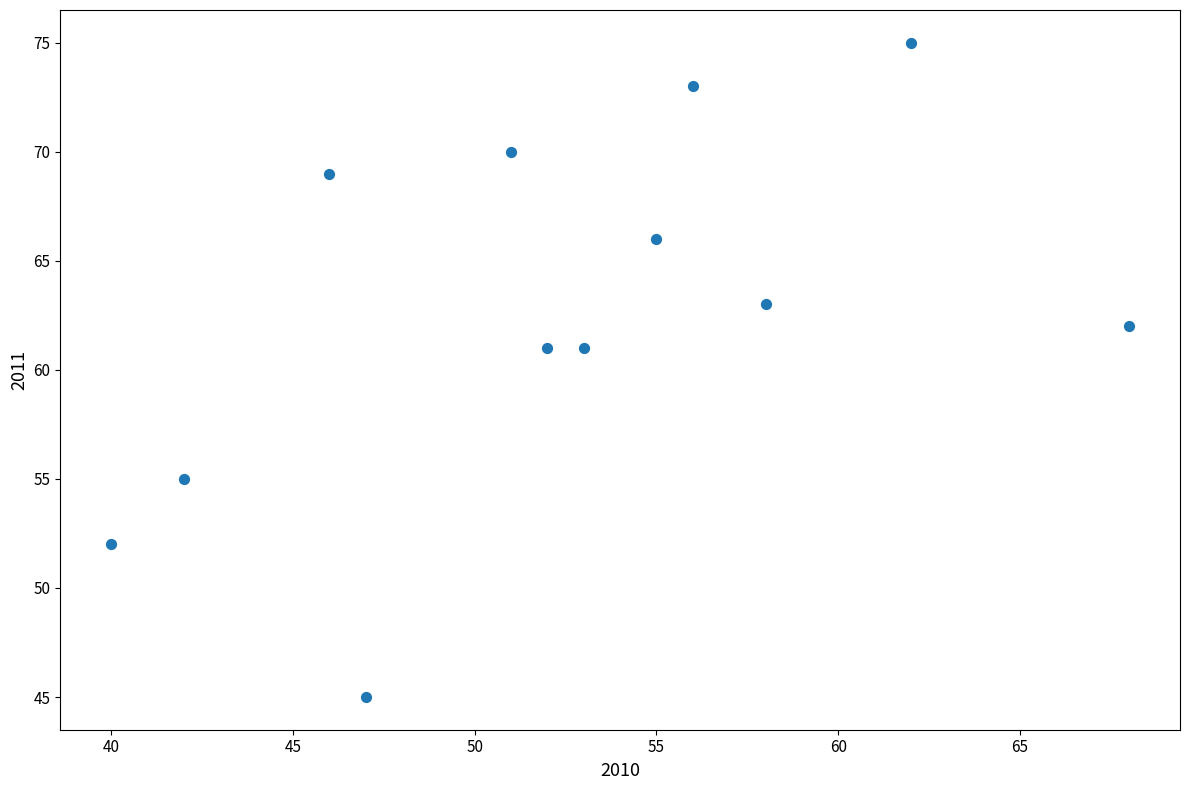

What is the average Y value?

63